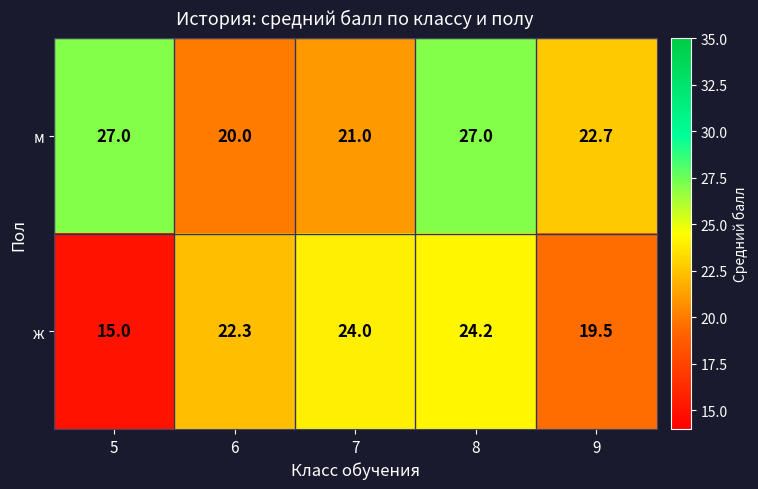

What is the spread (max minus min) of values at 6?

2.3